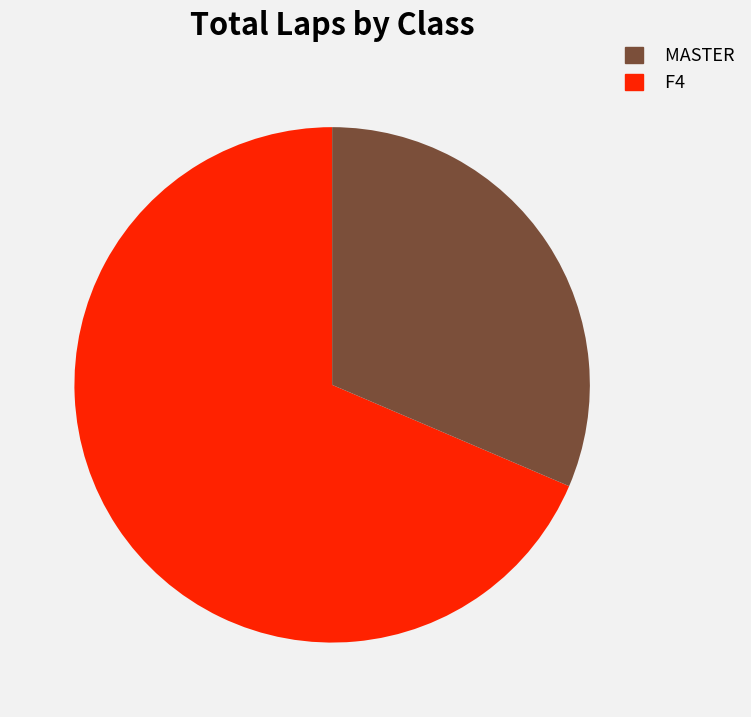

True or false: MASTER accounts for 18% of the total.

False